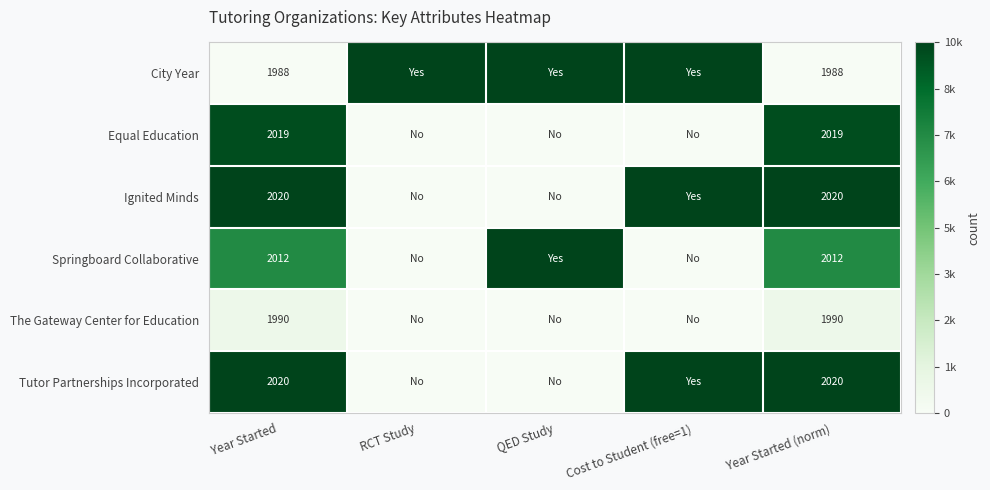

Which category has the lowest value across all series?

Year Started